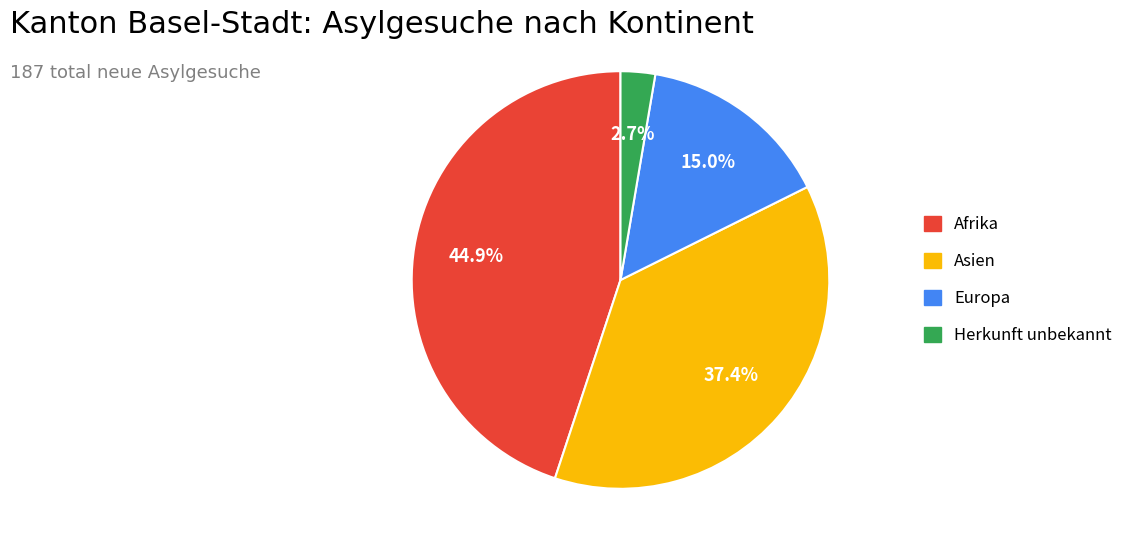

Which slice is the largest?

Afrika